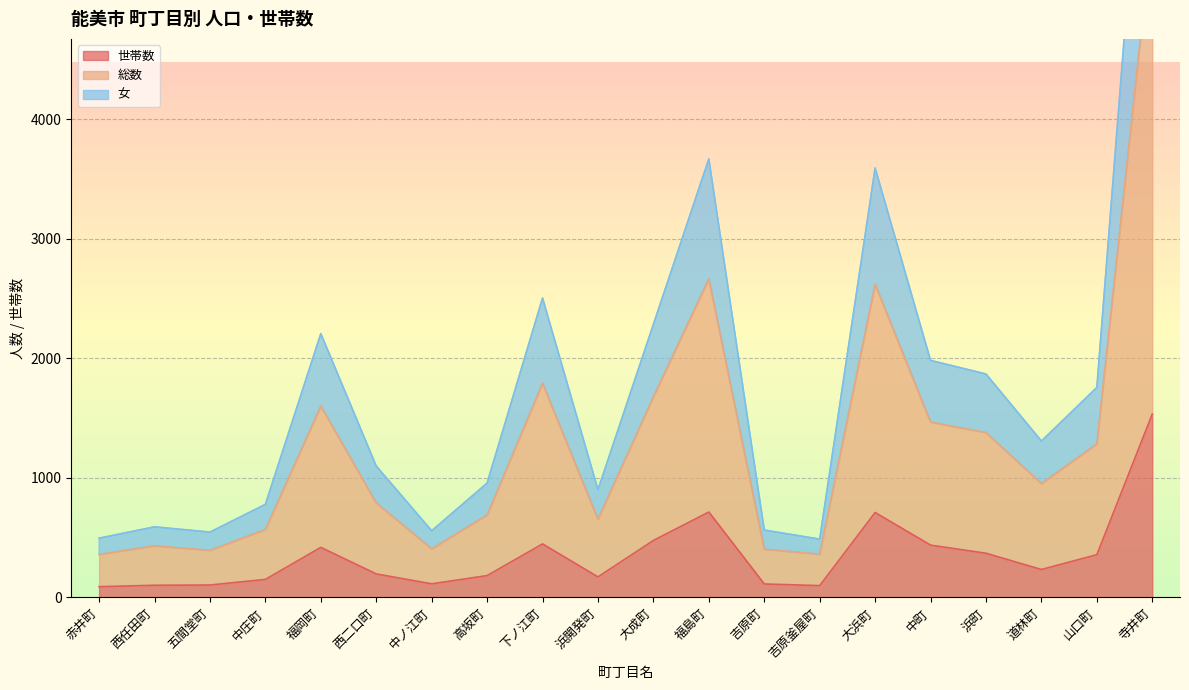

At which label does 女 first exceed 952?

福岡町